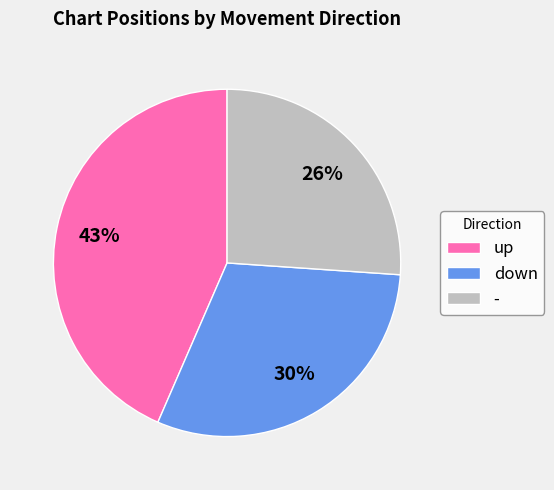

True or false: down accounts for 44% of the total.

False